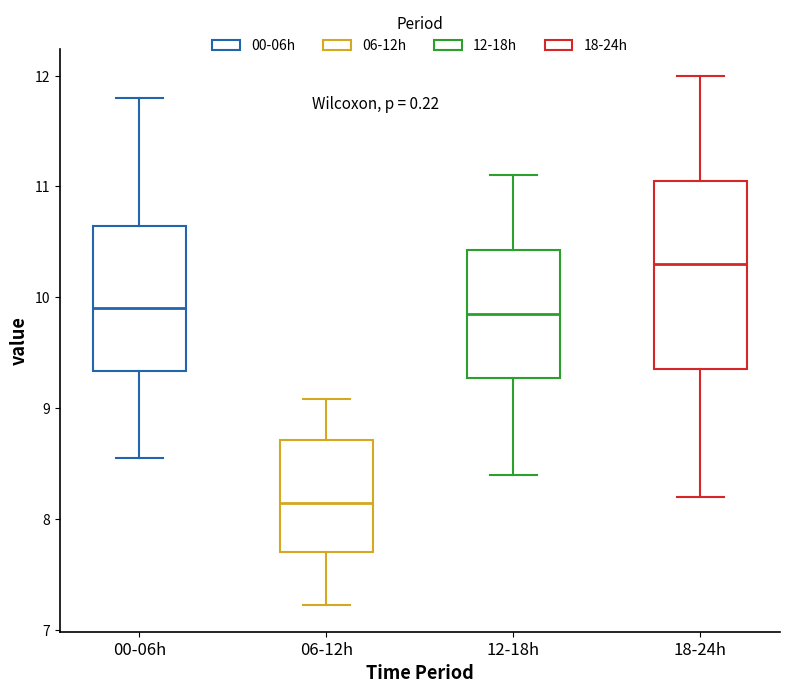

Reading left to right, transcribe this box plot: for each box, give where its median line is, the range the box spans, and where its two whiskers end, as read against the y-axis. The values are not printed on the chart, so give them approximately, as read against the axis.

00-06h: median 9.9, box 9.3 to 10.6, whiskers 8.6 to 11.8
06-12h: median 8.1, box 7.7 to 8.7, whiskers 7.2 to 9.1
12-18h: median 9.9, box 9.3 to 10.4, whiskers 8.4 to 11.1
18-24h: median 10.3, box 9.4 to 11.1, whiskers 8.2 to 12.0